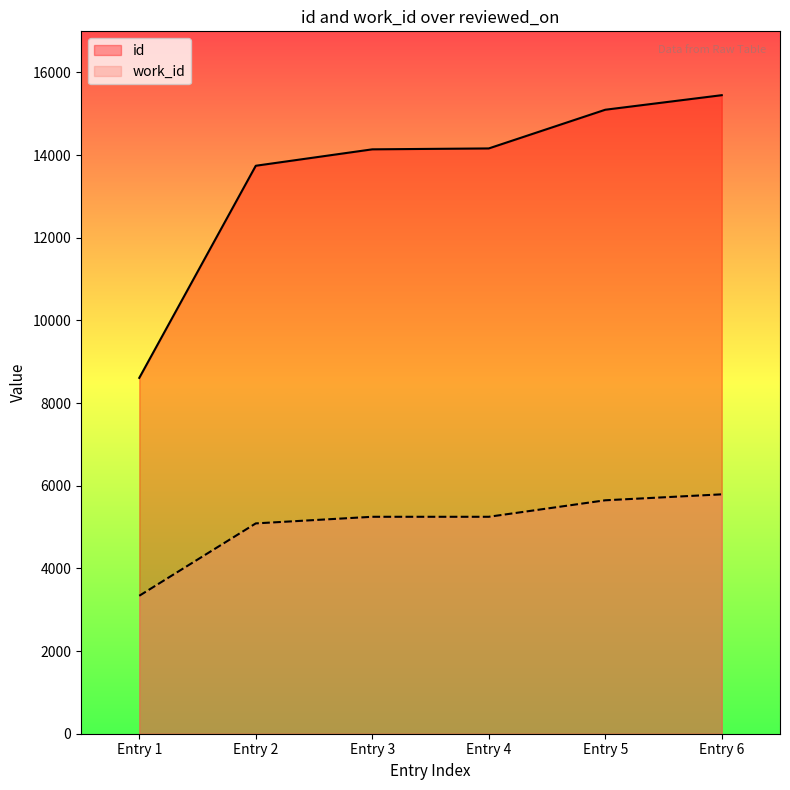

What is the highest value of the work_id series?

5791